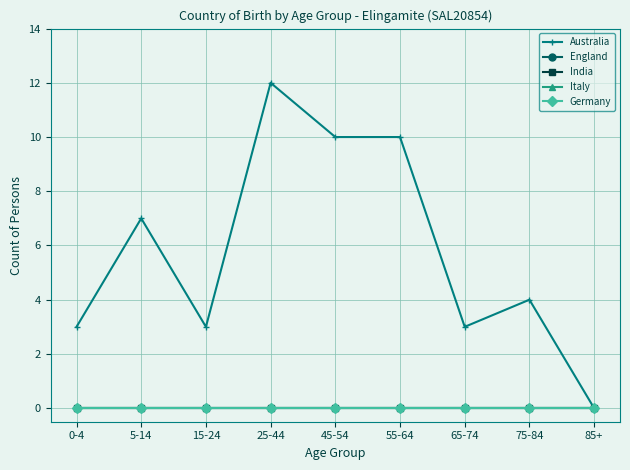

What position from the right is 25-44?

6